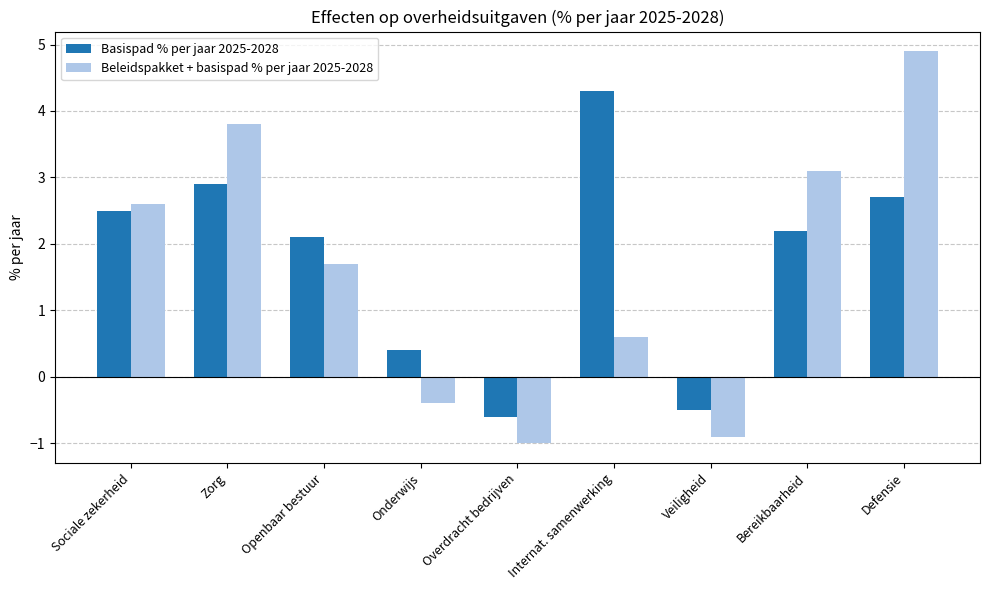

Does the chart contain any negative values?

Yes